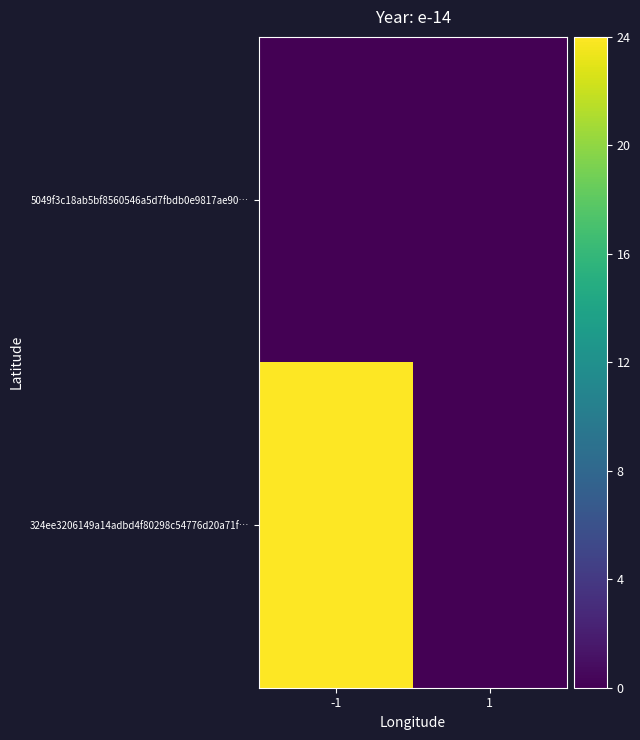

What is the greatest value displayed?

24